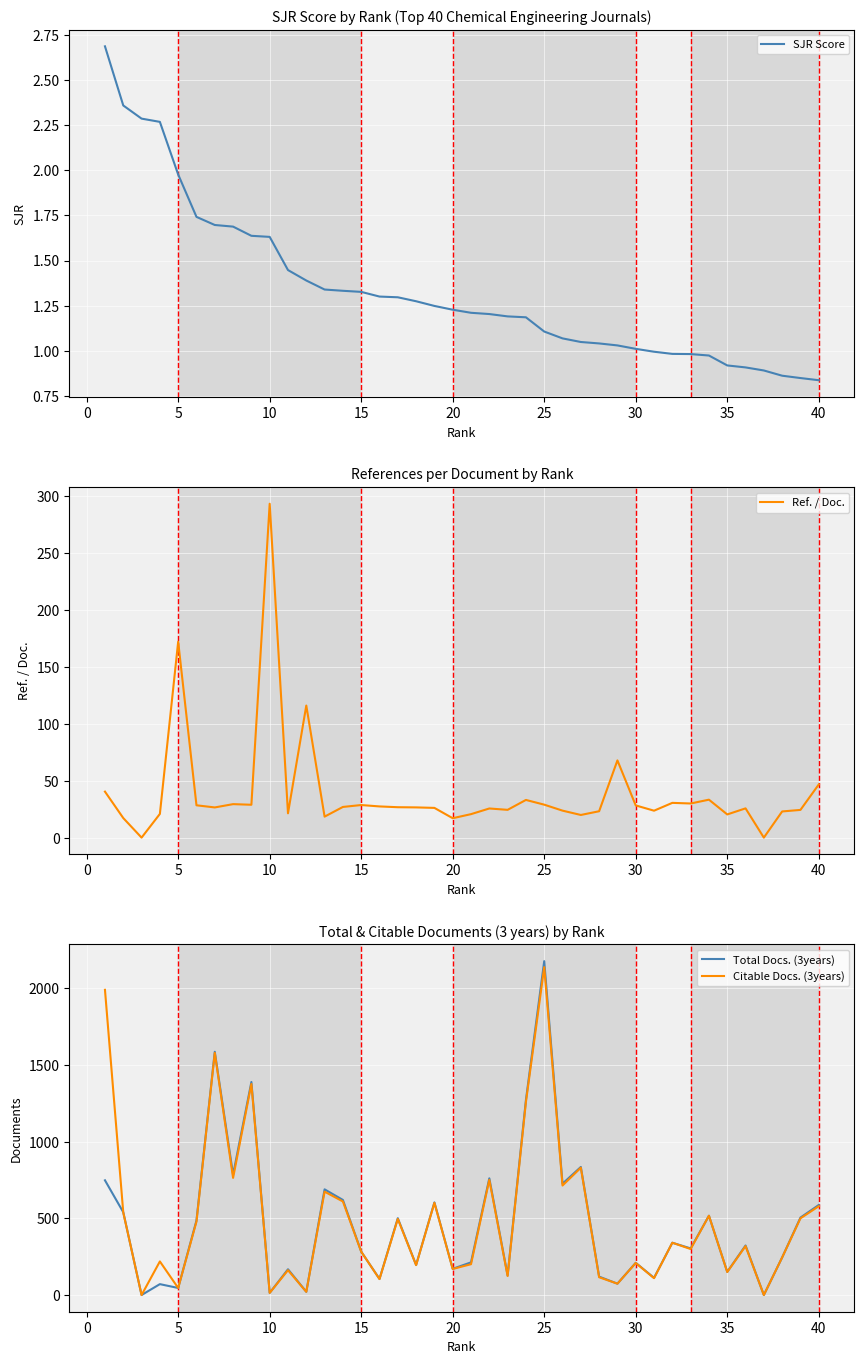

Which category has the highest value in the Ref. / Doc. series?

10